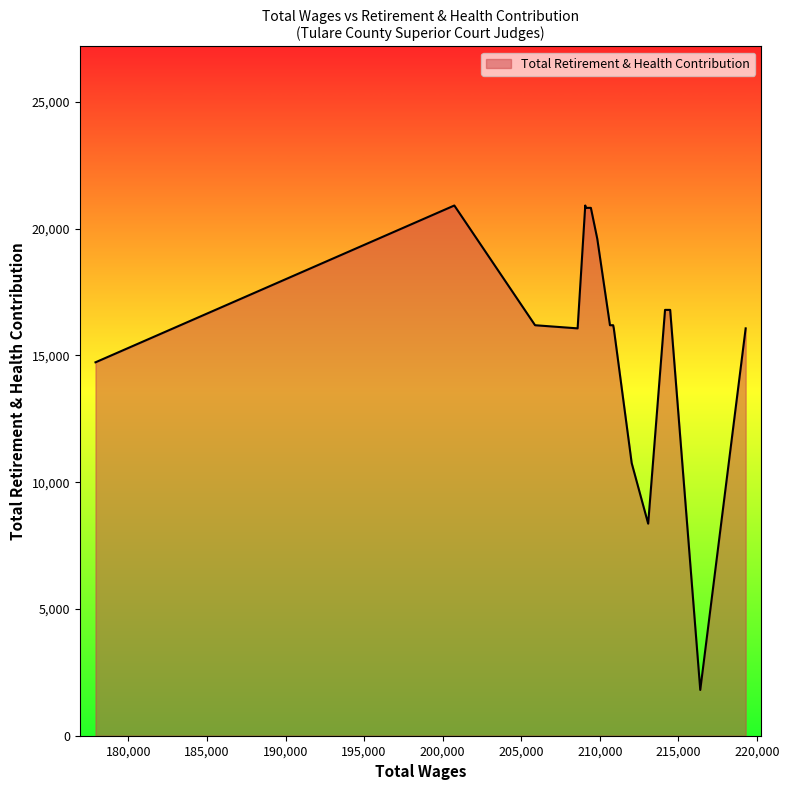

What is the sum of all values?

314483